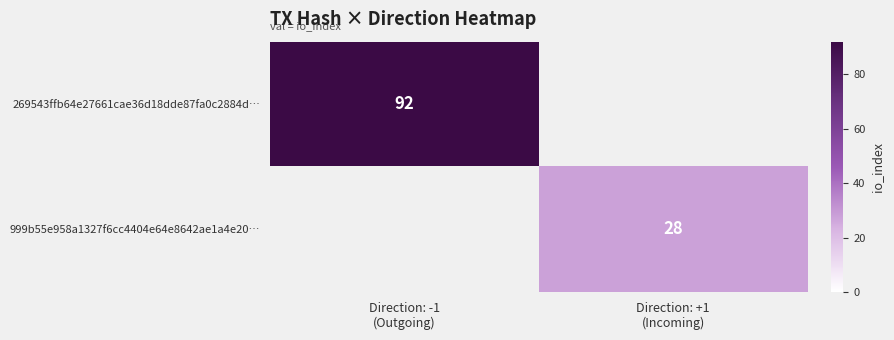

Between Direction: -1 (Outgoing) and Direction: +1 (Incoming), which series saw the biggest shift?

269543ffb64e27661cae36d18dde87fa0c2884d…